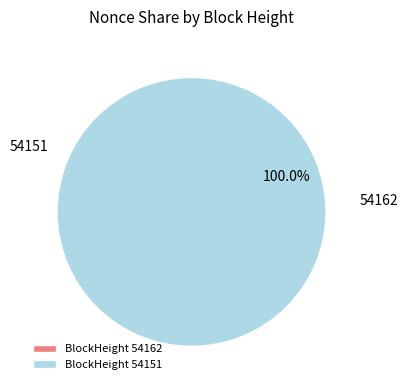

What is the largest slice in the pie chart?

BlockHeight 54151